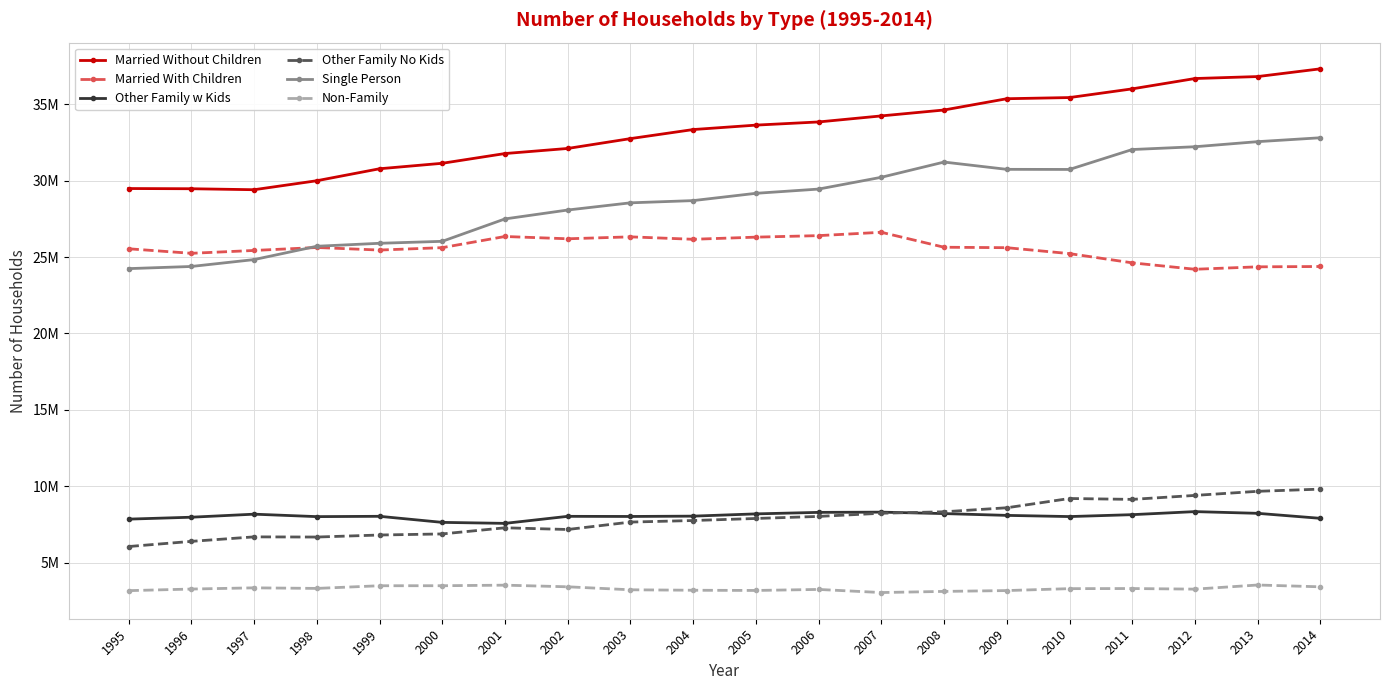

Which category has the highest value across all series?

2014